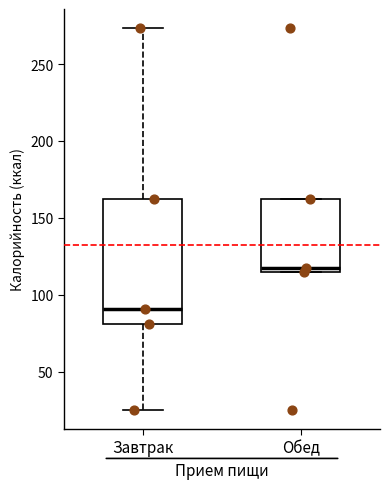

Reading left to right, read every box against the y-axis: the position of its median line, the range the box covers, and the ends of its whiskers. The values are not printed on the chart, so give them approximately, as read against the axis.

Завтрак: median 90, box 80 to 165, whiskers 25 to 275
Обед: median 120, box 115 to 165, whiskers 115 to 165